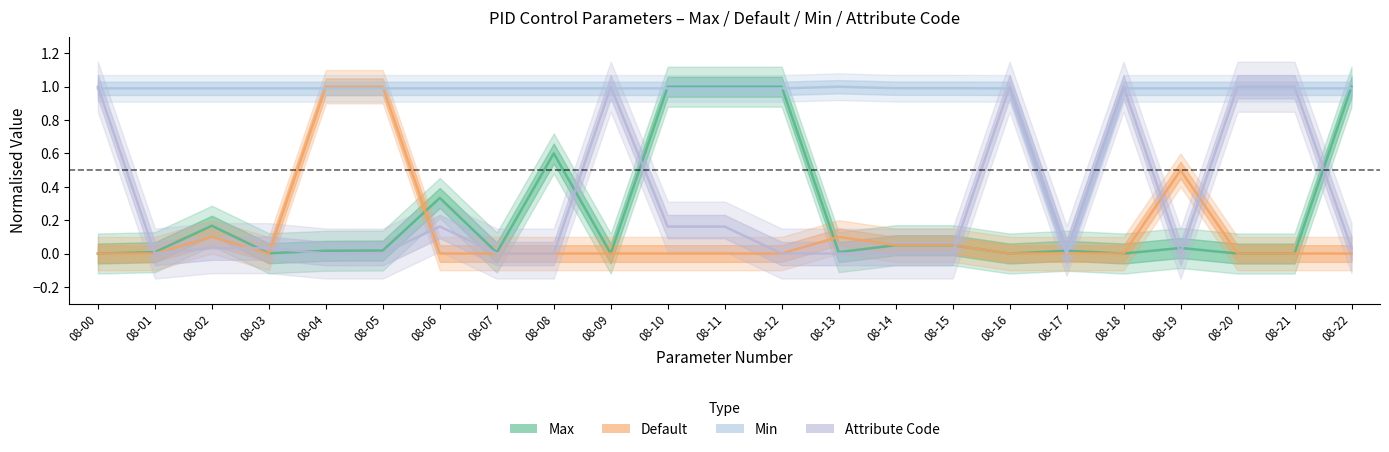

What is the average value of the Max series?

0.2